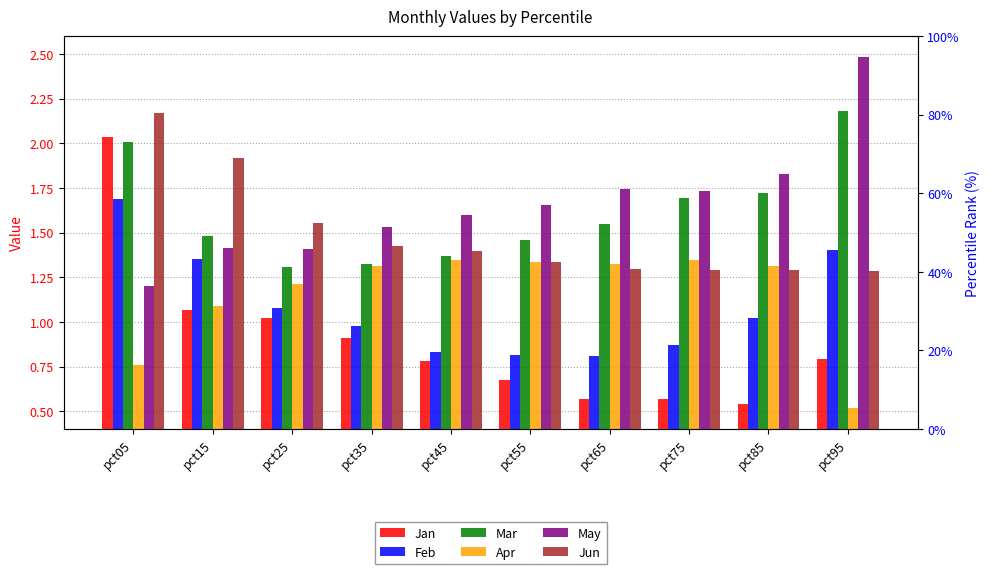

What are all the series names shown in the legend?

Jan, Feb, Mar, Apr, May, Jun